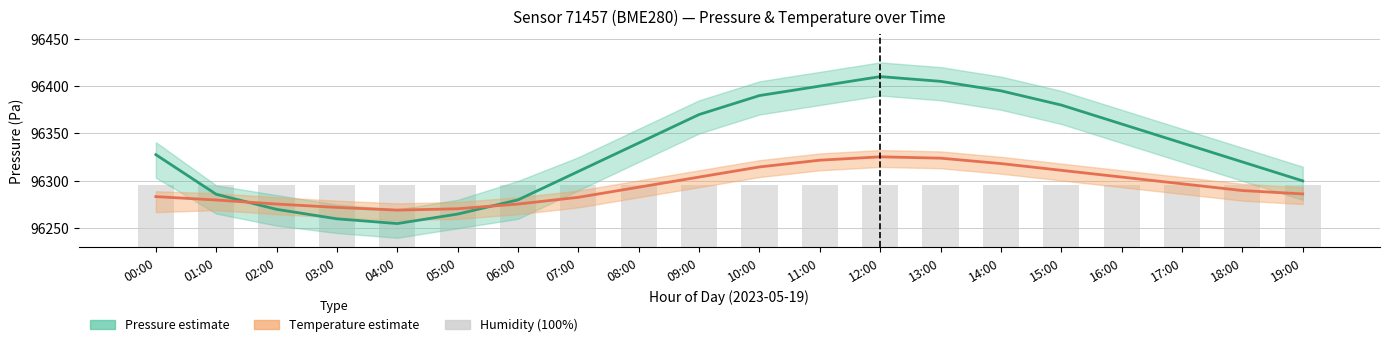

True or false: temperature (center) has a value of 66643.9 at 19:00.

False